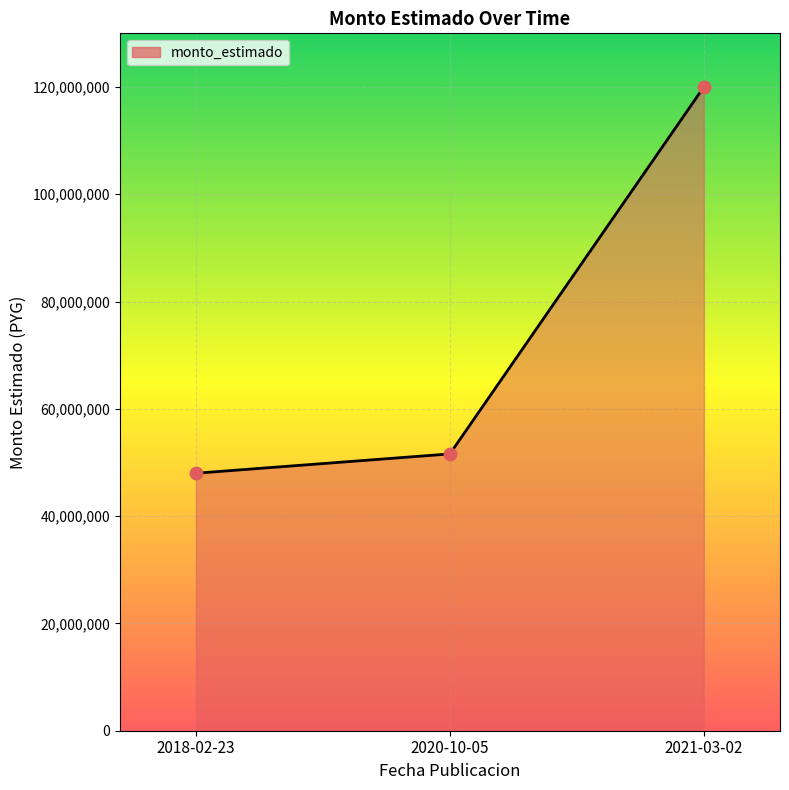

Which has a higher value, 2018-02-23 or 2021-03-02?

2021-03-02